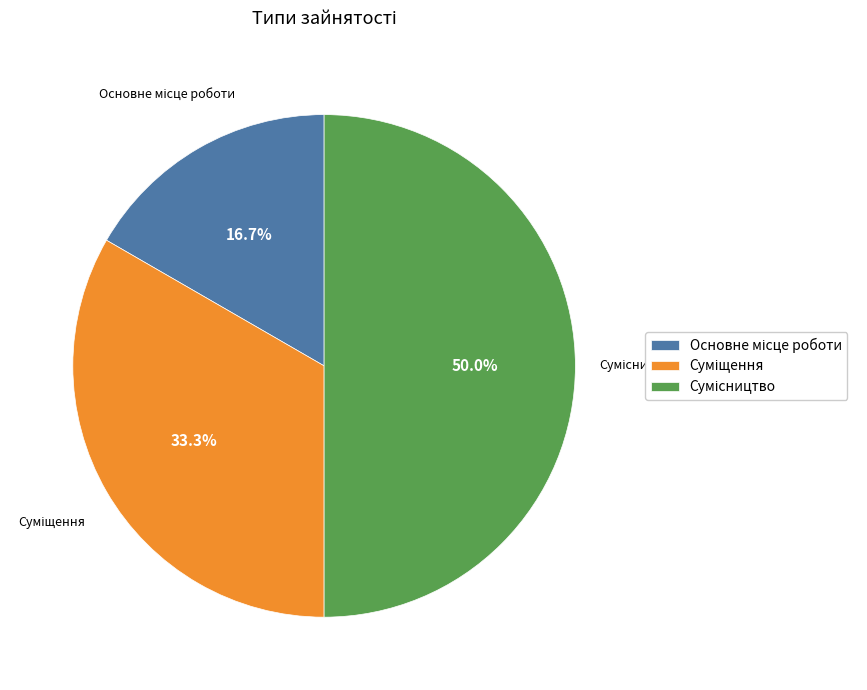

What is the total percentage of Основне місце роботи and Сумісництво?

66.7%